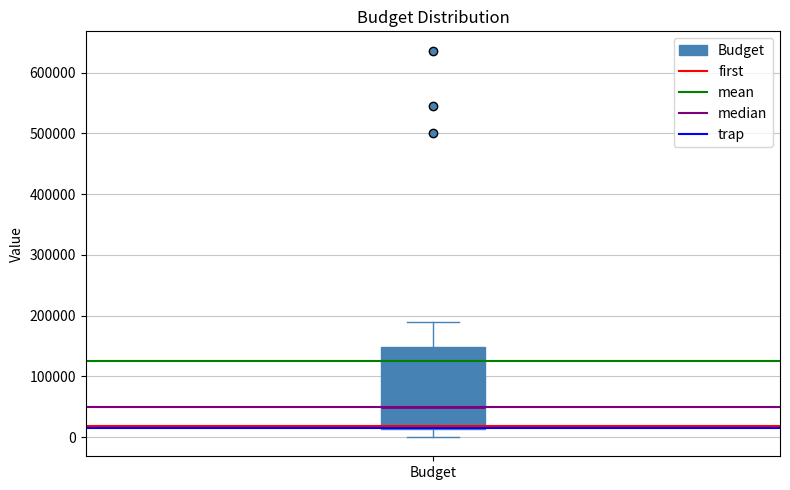

Read this box plot against the y-axis: the position of the median line, the range covered by the box, and the ends of both whiskers. The values are not printed on the chart, so give them approximately, as read against the axis.

median 50000, box 10000 to 150000, whiskers 0 to 190000